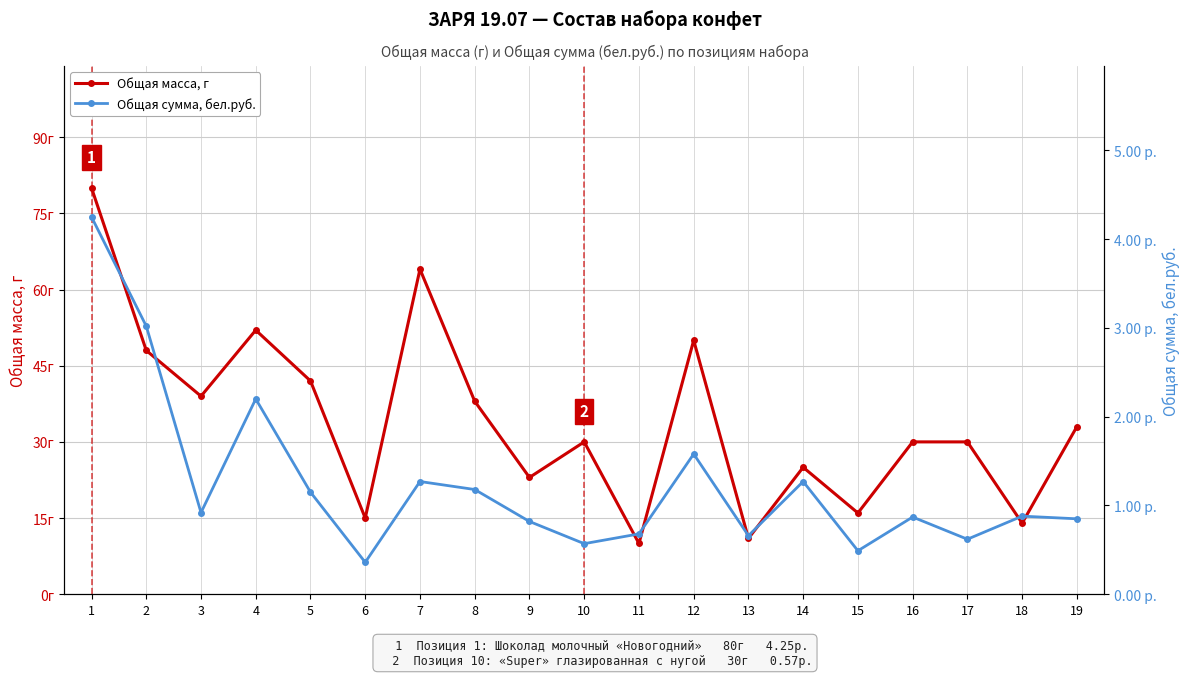

Is this an area chart (filled region under the line)?

No